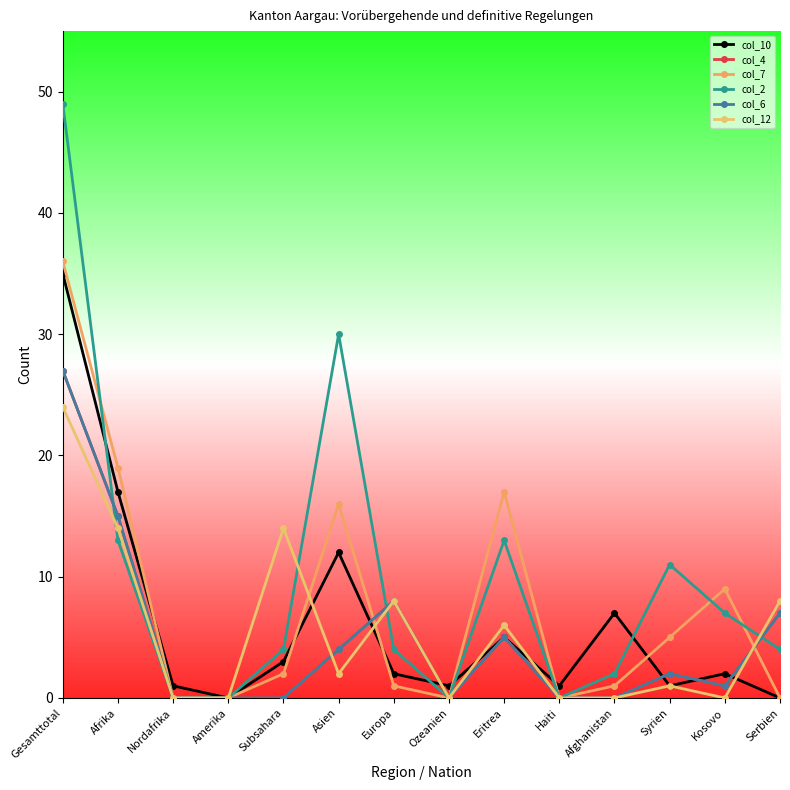

Does the chart have visible grid lines?

No